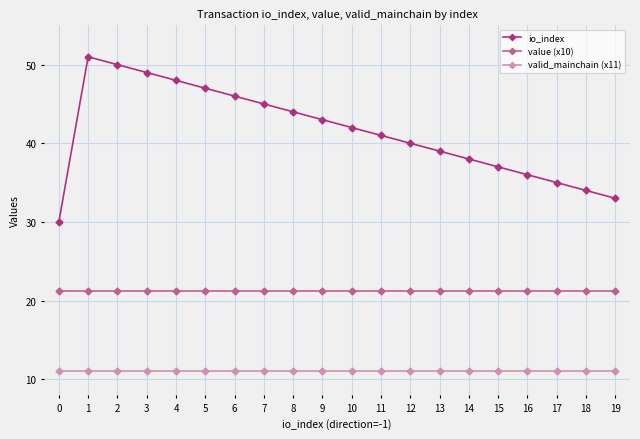

At 8, list the series in order from smallest to largest.

valid_mainchain (x11), value (x10), io_index